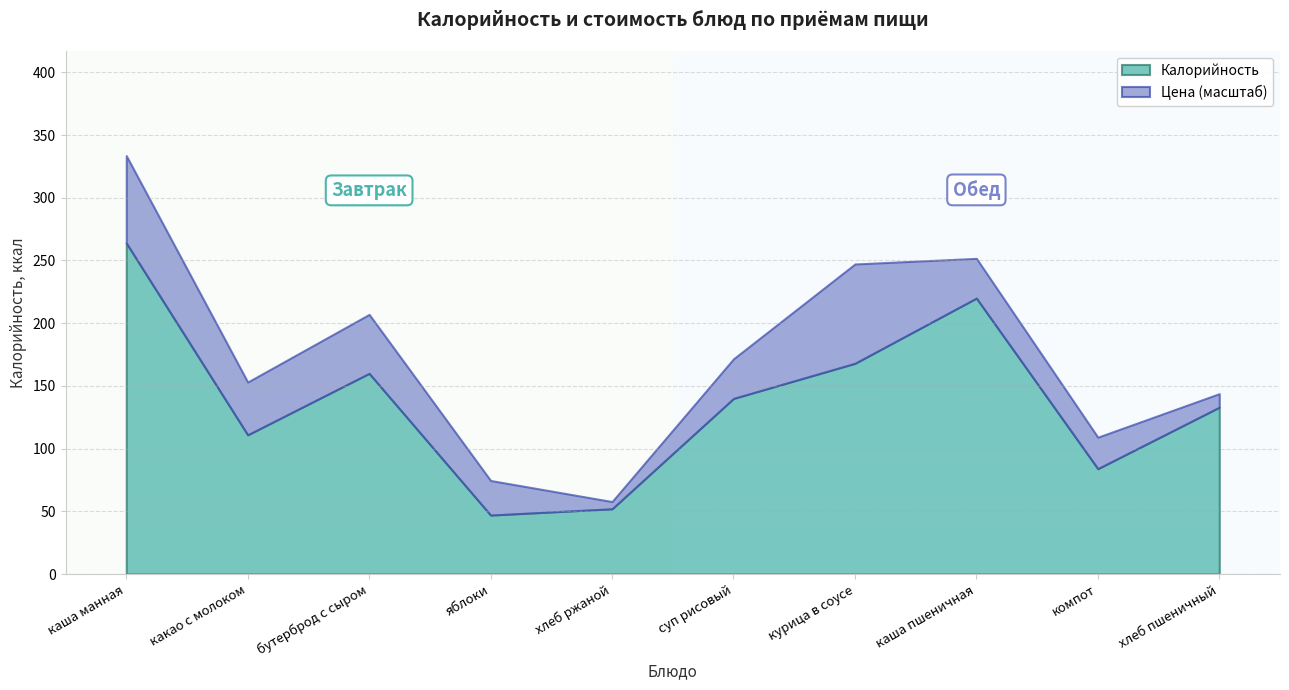

Rank the series at какао с молоком from lowest to highest value.

Цена, Калорийность